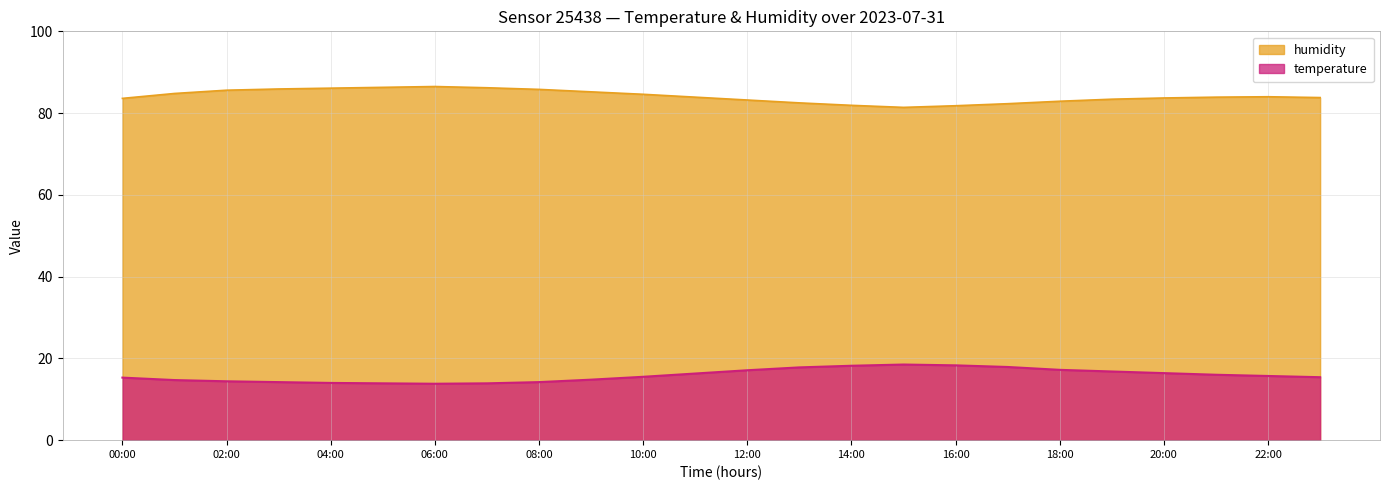

How many interior local peaks does the humidity series have?

2